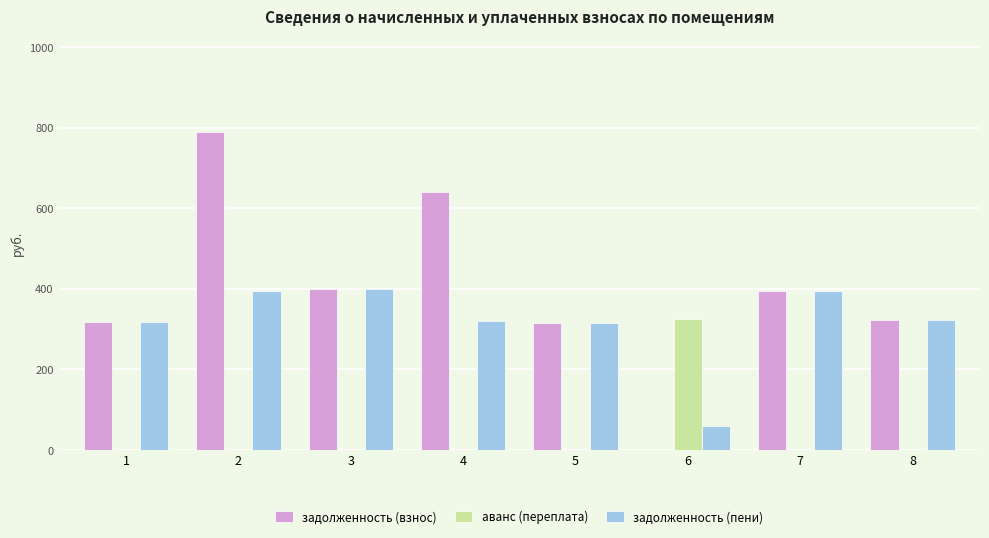

The value of задолженность (пени) at 5 is 468.6. True or false?

False